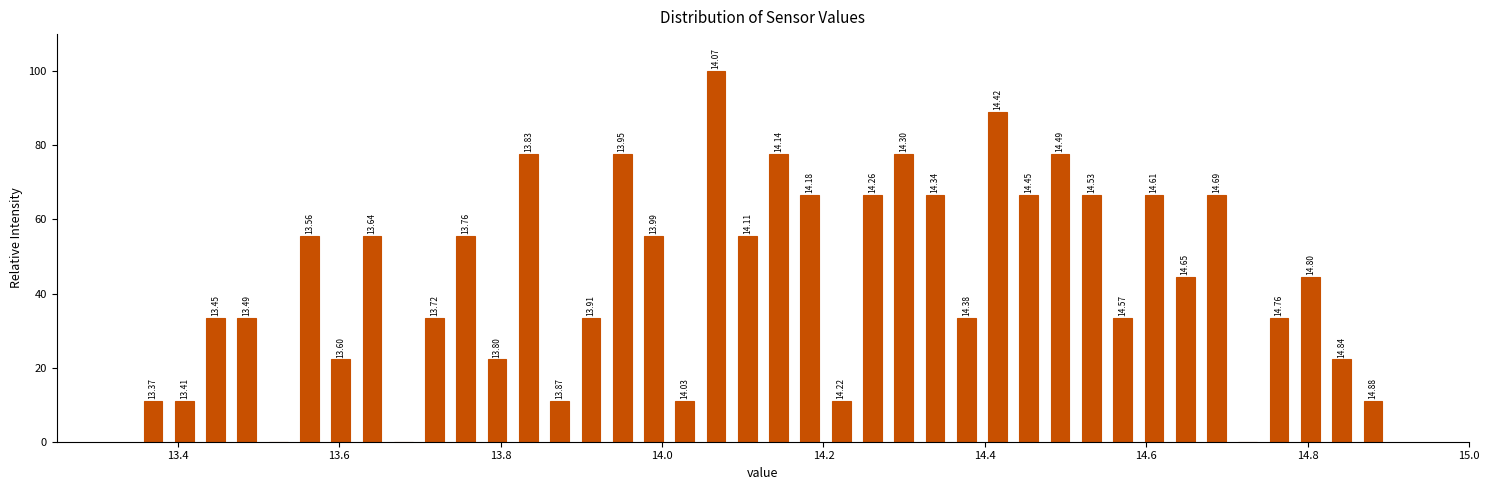

Around what value on the x-axis is the tallest bar? Give the approximate position of its centre, as read against the axis.

14.06